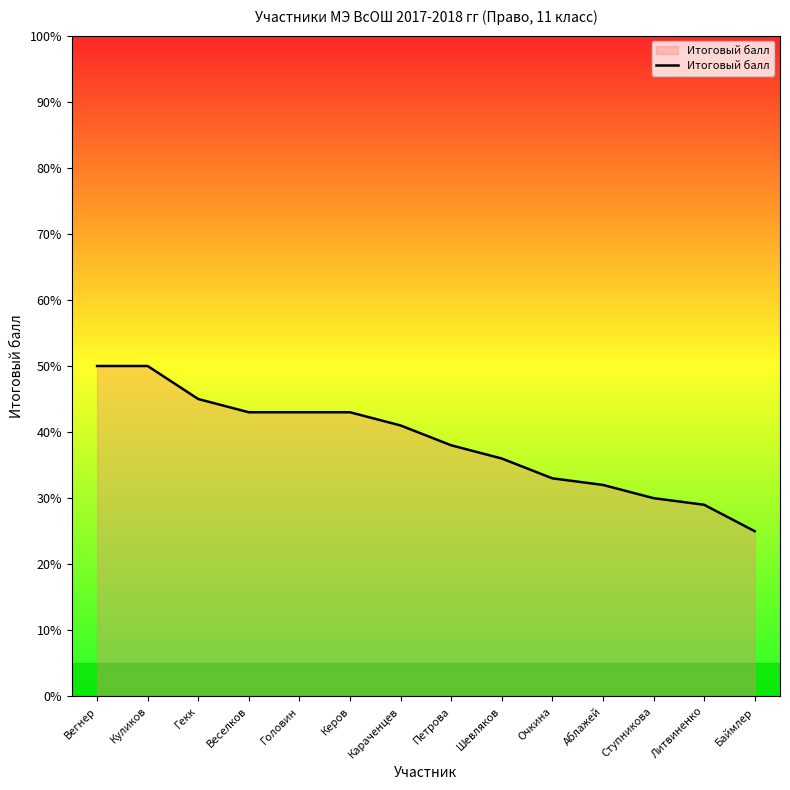

What position from the right is Керов?

9